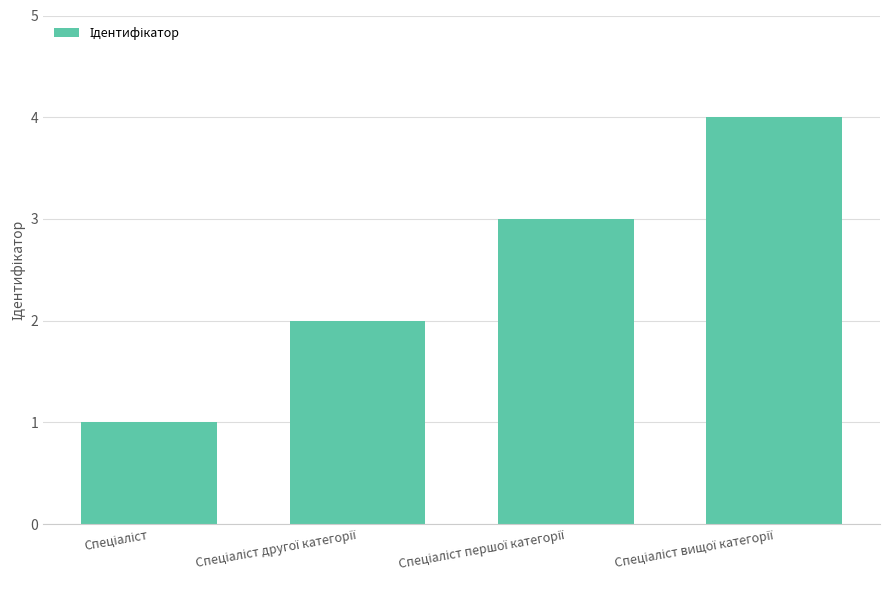

What is the difference between the maximum and minimum values?

3